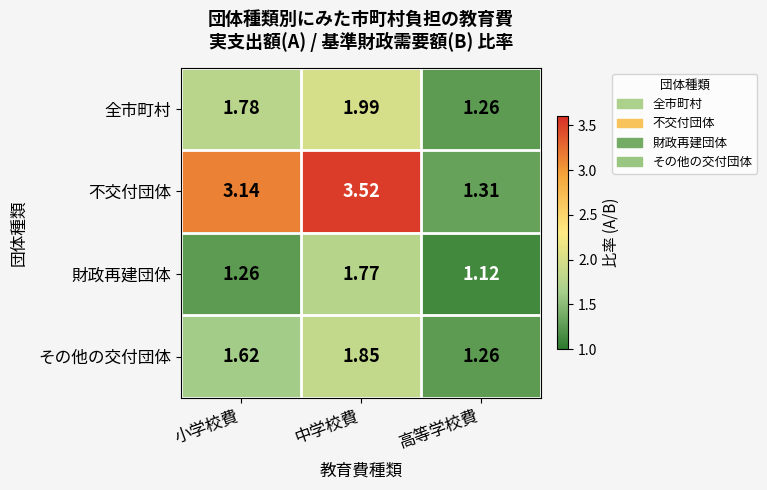

At which label does 不交付団体 reach its peak?

中学校費